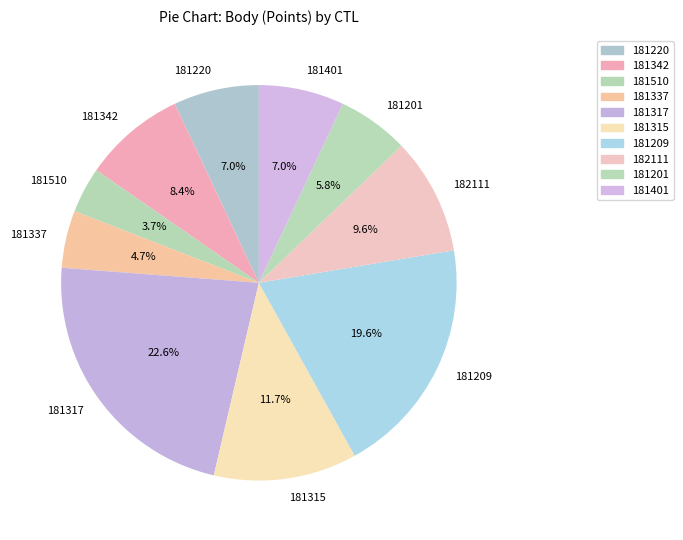

What percentage is NOT represented by 181342?

91.6%